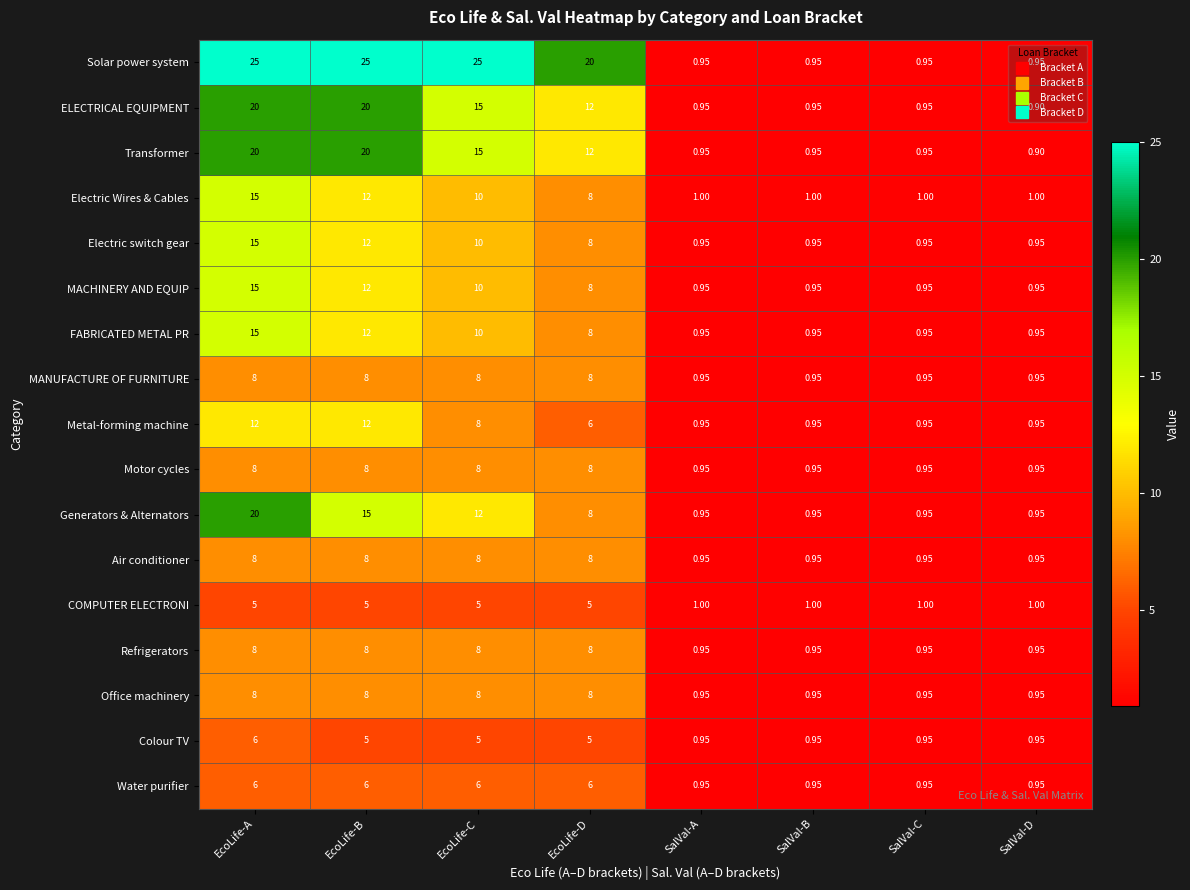

Where does the Transformer series first go above 12?

EcoLife-A